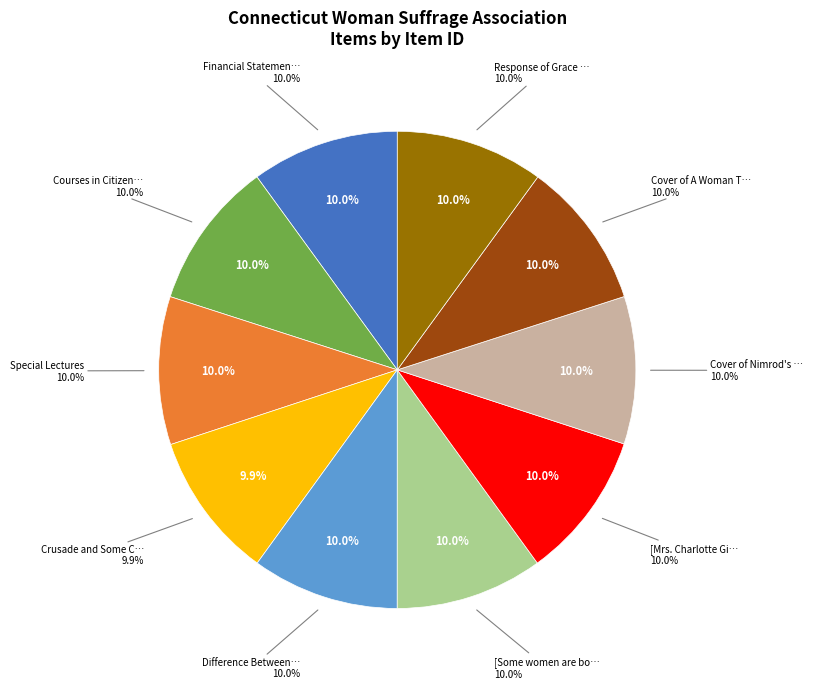

What percentage is the Crusade and Some Crusaders slice, to the nearest percent?

10%